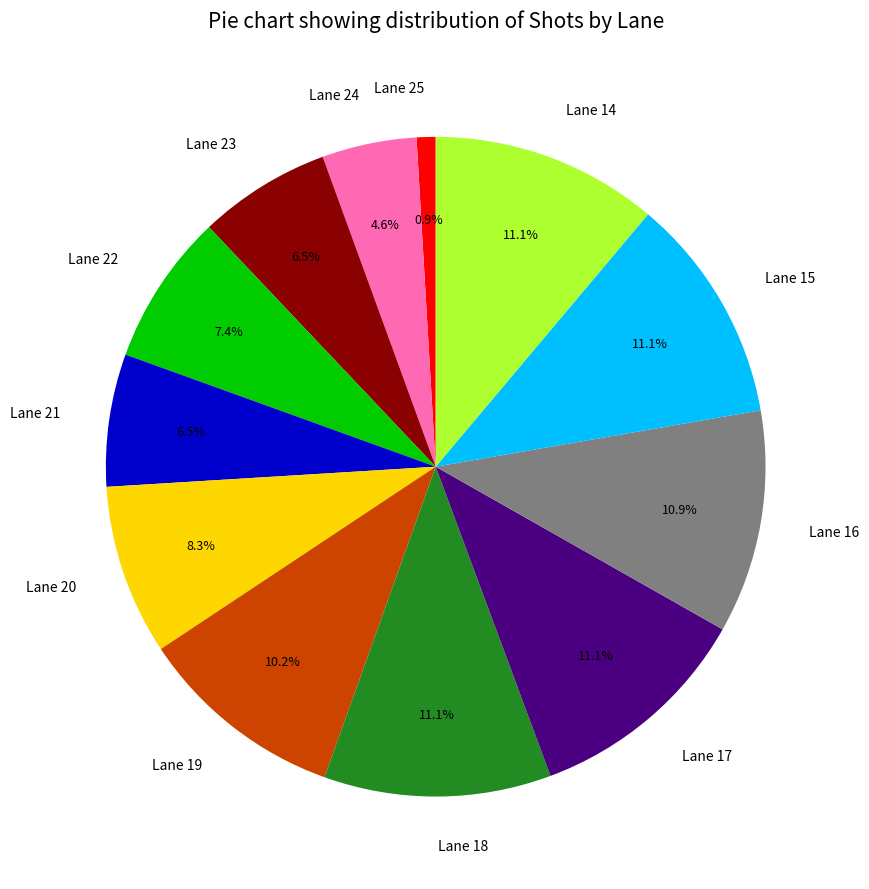

Count the number of slices in the pie.

12